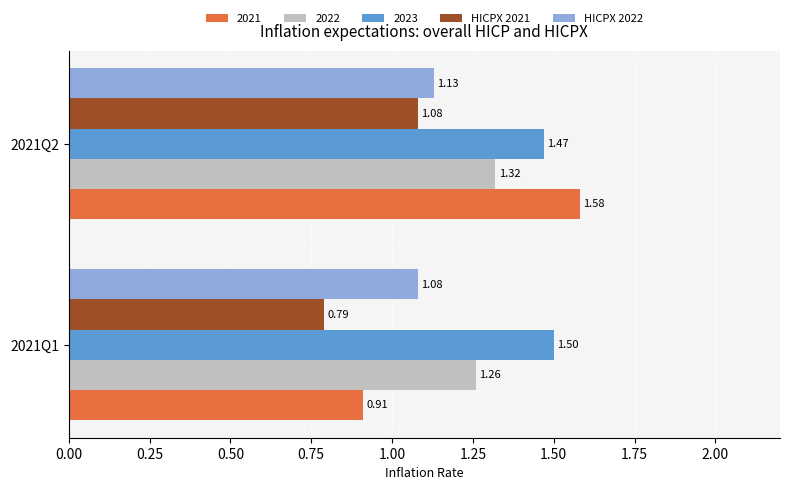

What are all the series names shown in the legend?

2021, 2022, 2023, HICPX 2021, HICPX 2022